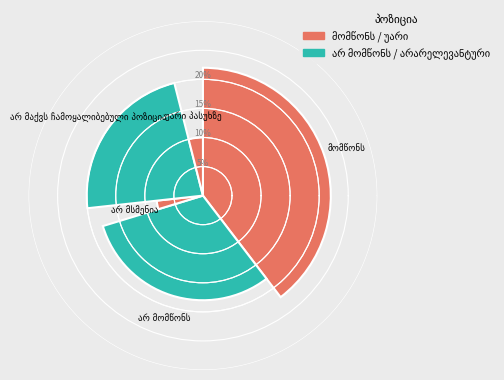

Is there any slice that represents more than half of the pie?

No